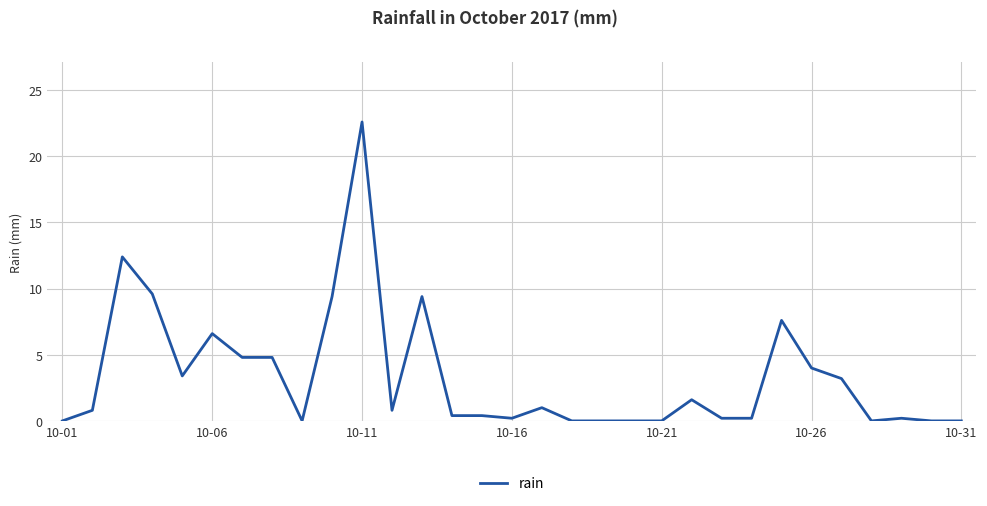

What is the maximum value shown in the chart?

22.6